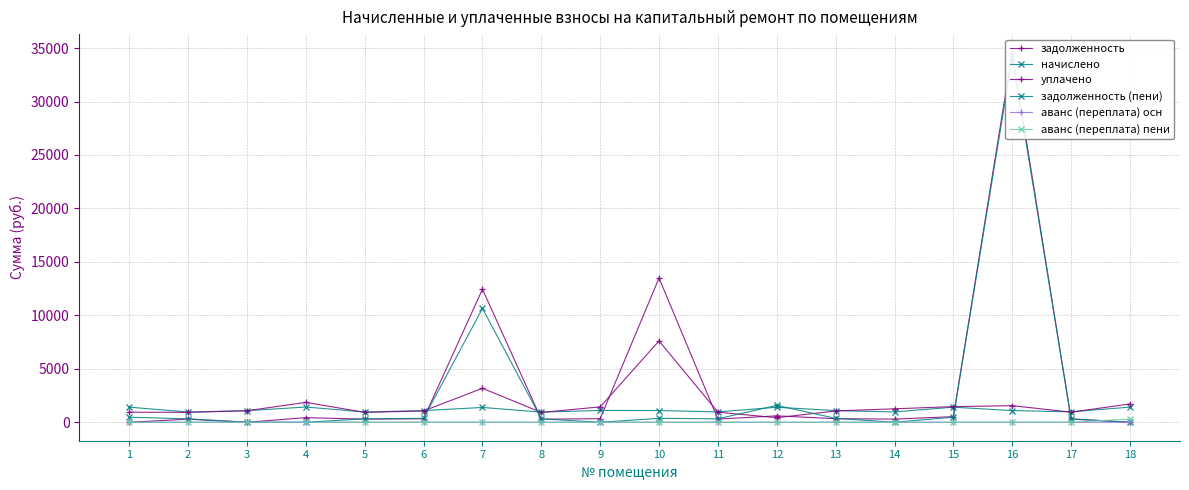

Where does the уплачено series first go above 1077?

3